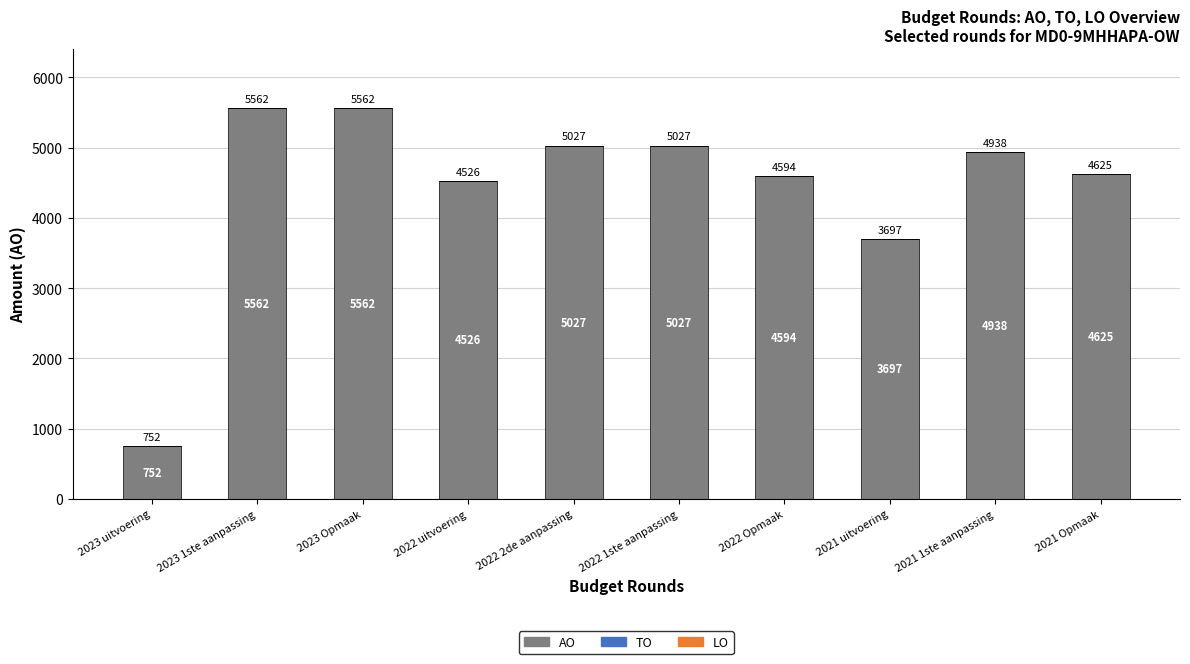

What is the minimum value shown in the chart?

752